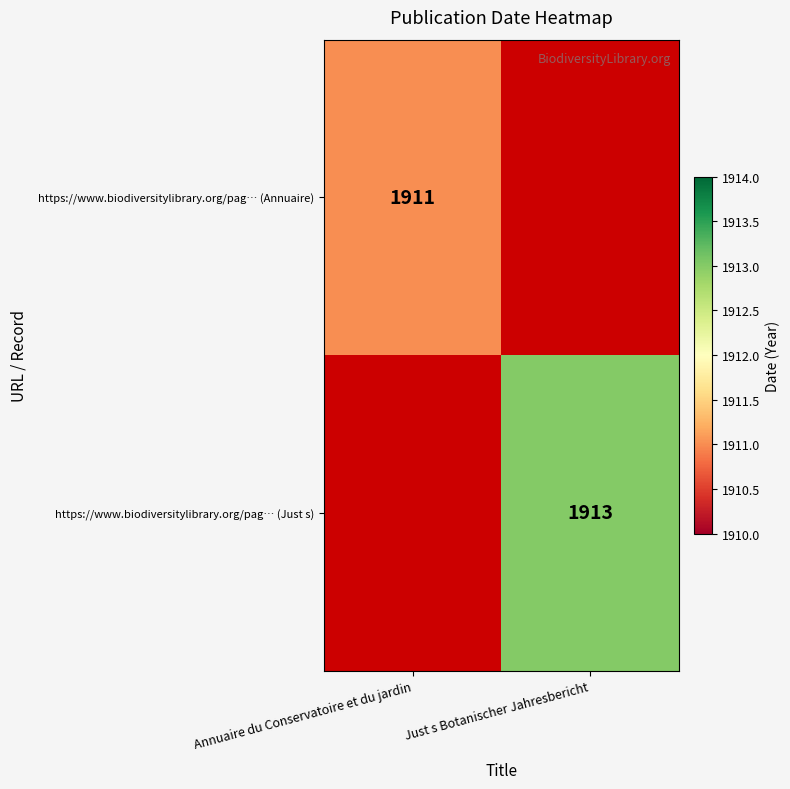

The value of https://www.biodiversitylibrary.org/pag… (Annuaire) at Annuaire du Conservatoire et du jardin is 893. True or false?

False